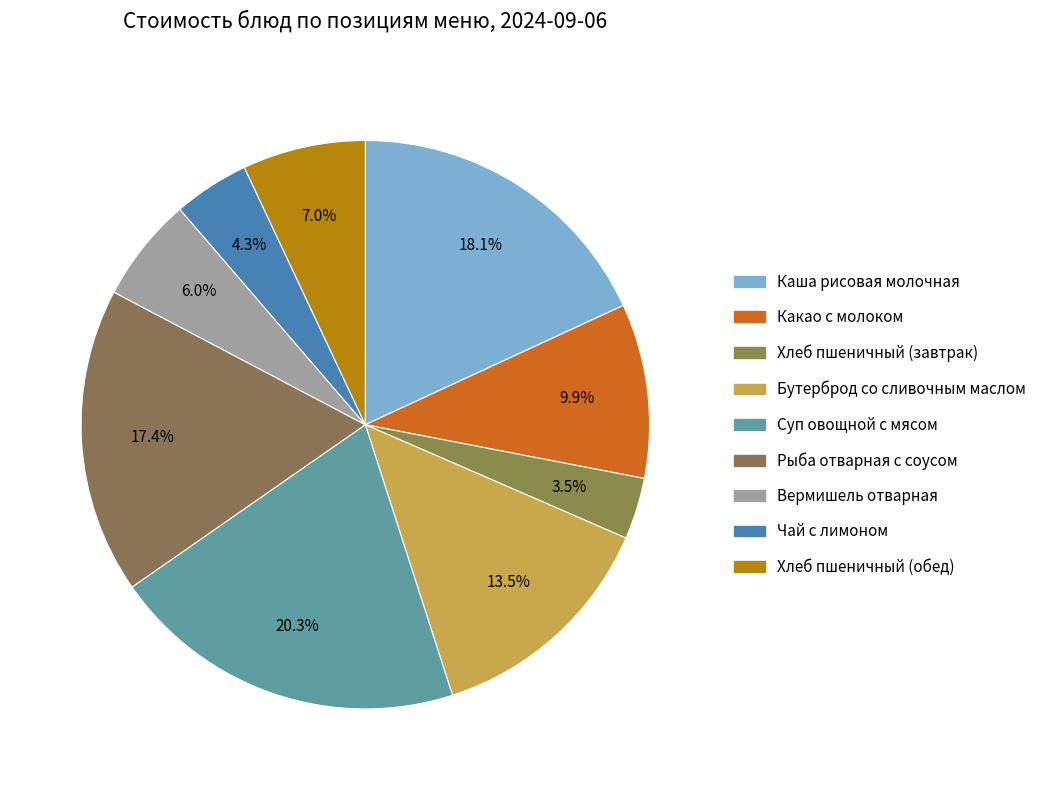

How many segments does this pie chart have?

9